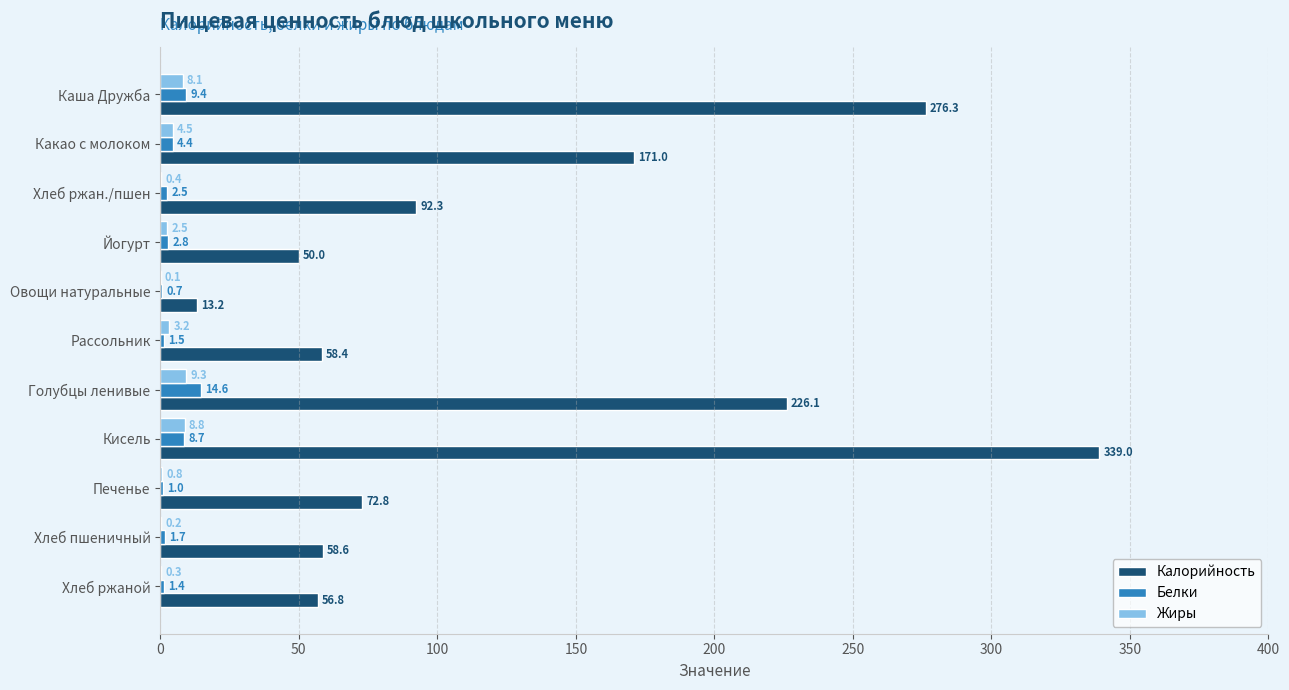

Which series has the largest total across all categories?

Калорийность